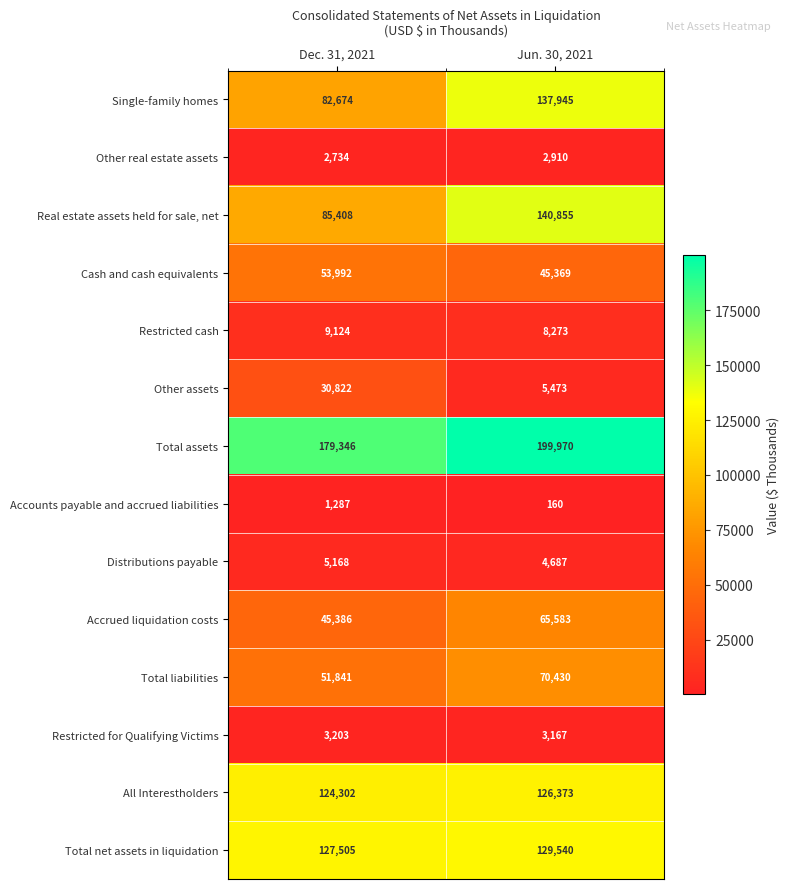

At how many categories does at least one series exceed 64186?

2